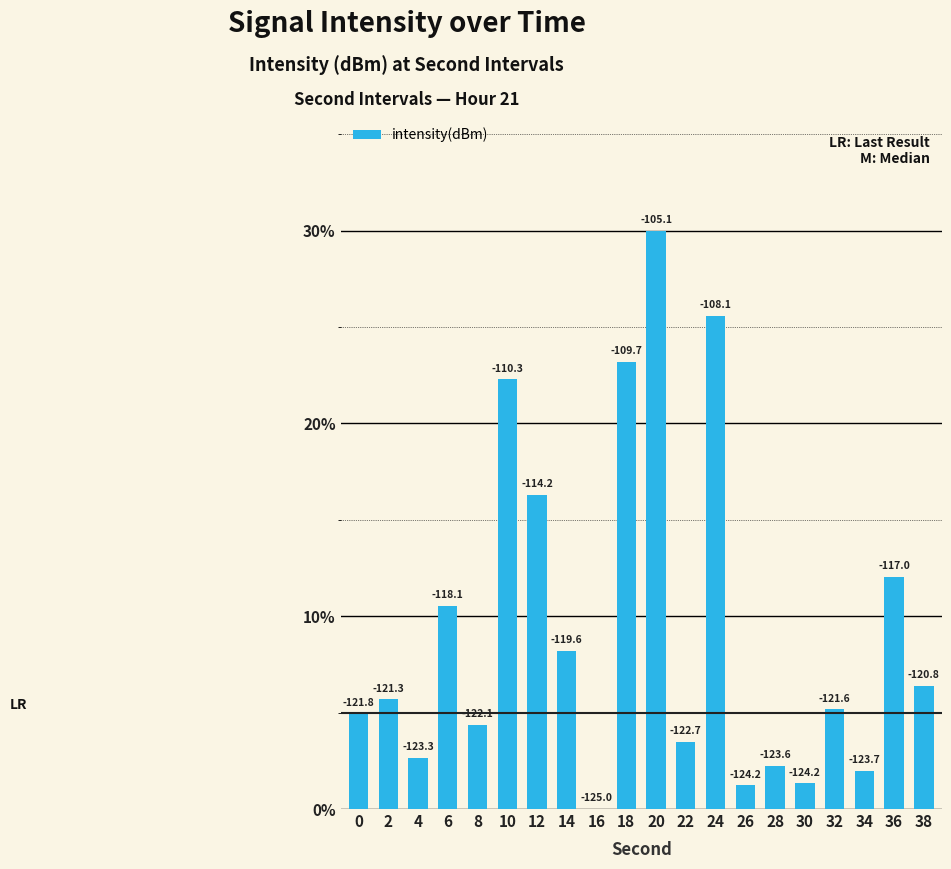

What is the change in value from 16 to 32?

+5.2